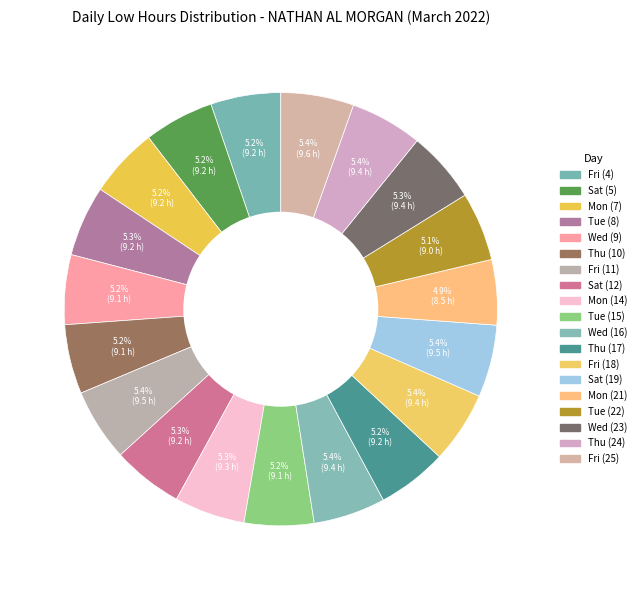

How many segments does this pie chart have?

19